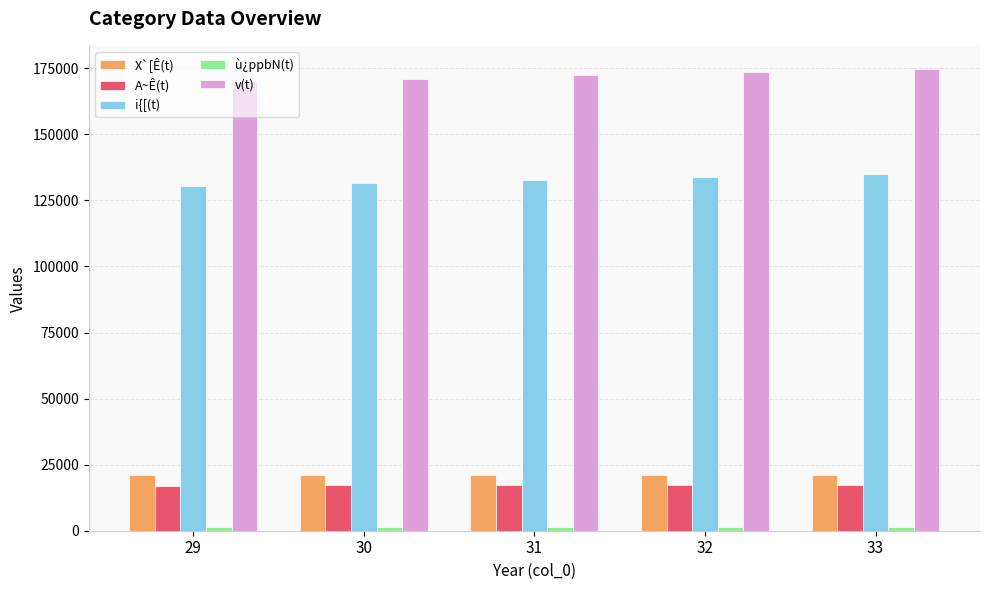

What is the minimum value for A~Ê(t)?

17035